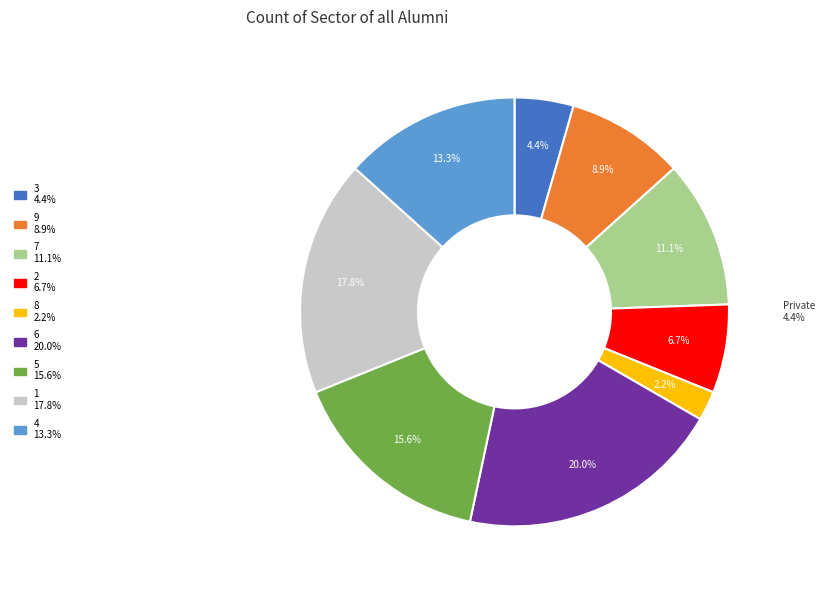

Combined, what portion of the pie is 9 and 4?

22.2%